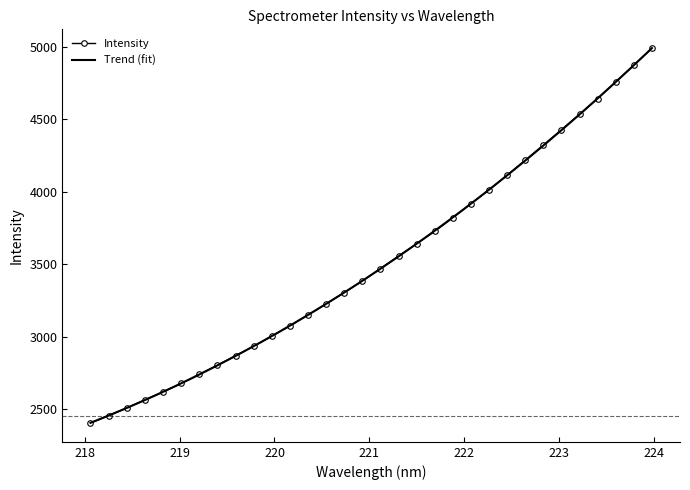

At which category does the chart reach its peak across all series?

223.9802